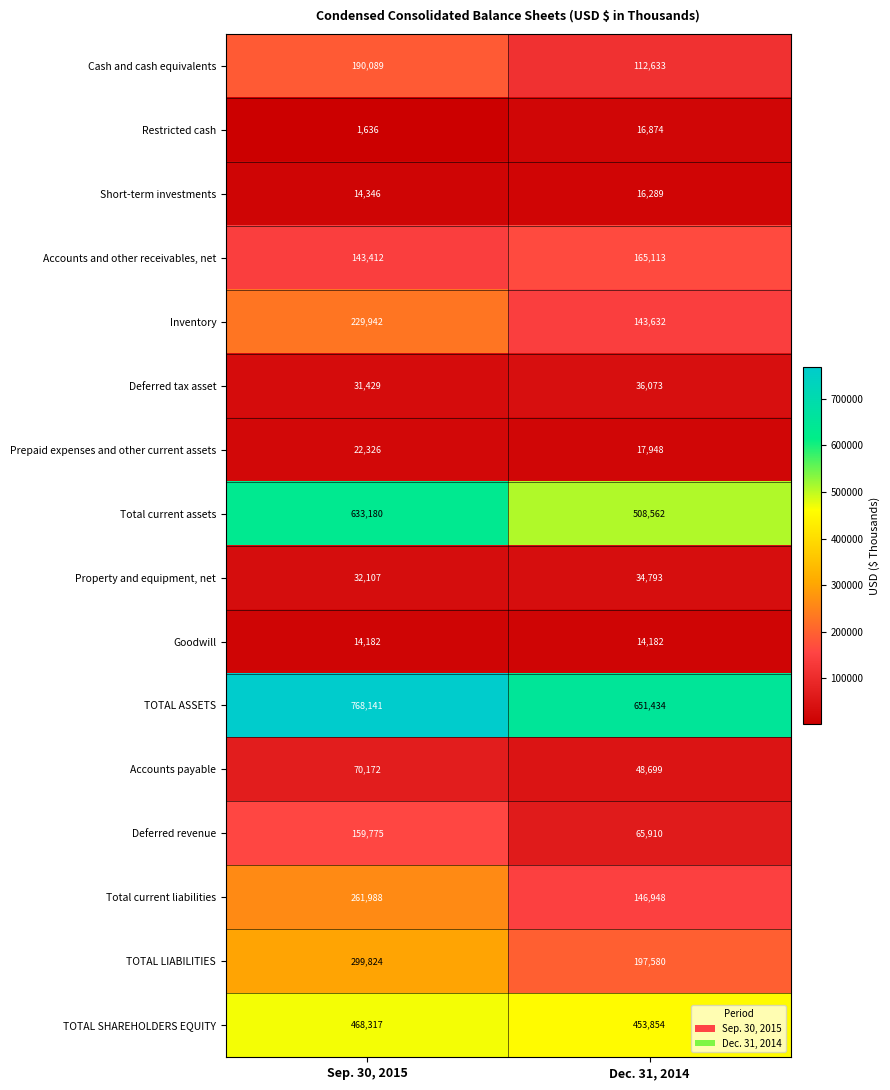

List the series in order of their peak value, highest first.

TOTAL ASSETS, Total current assets, TOTAL SHAREHOLDERS EQUITY, TOTAL LIABILITIES, Total current liabilities, Inventory, Cash and cash equivalents, Accounts and other receivables, net, Deferred revenue, Accounts payable, Deferred tax asset, Property and equipment, net, Prepaid expenses and other current assets, Restricted cash, Short-term investments, Goodwill